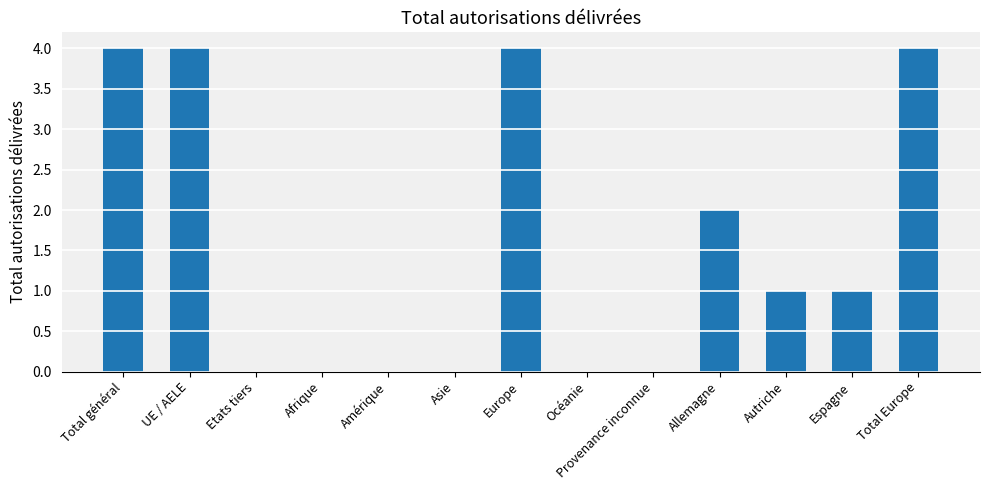

Read the value at Total général.

4